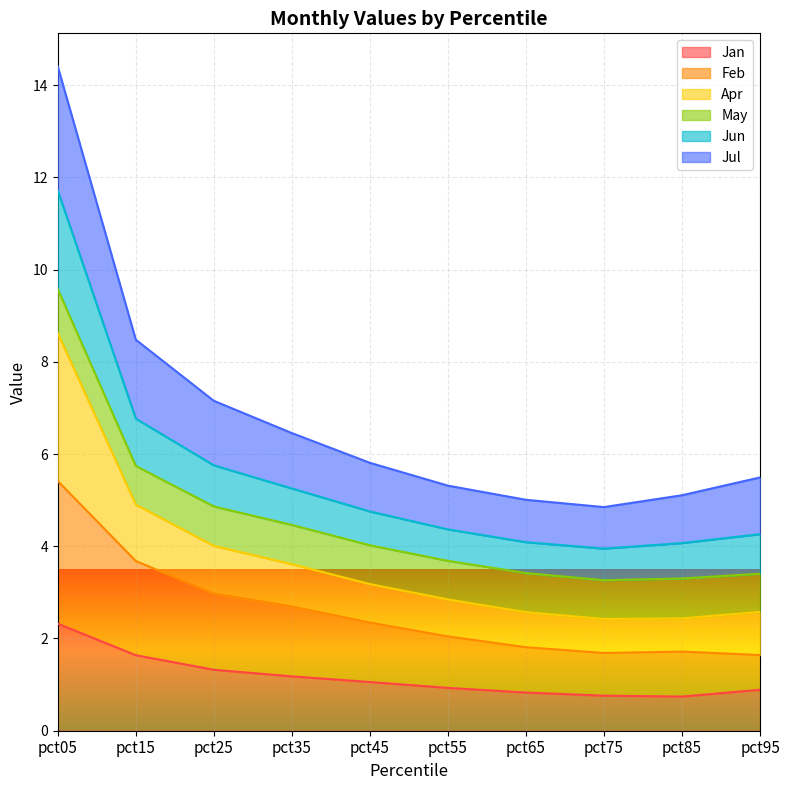

What is the value of the Feb point at the 7th from the left?

1.8